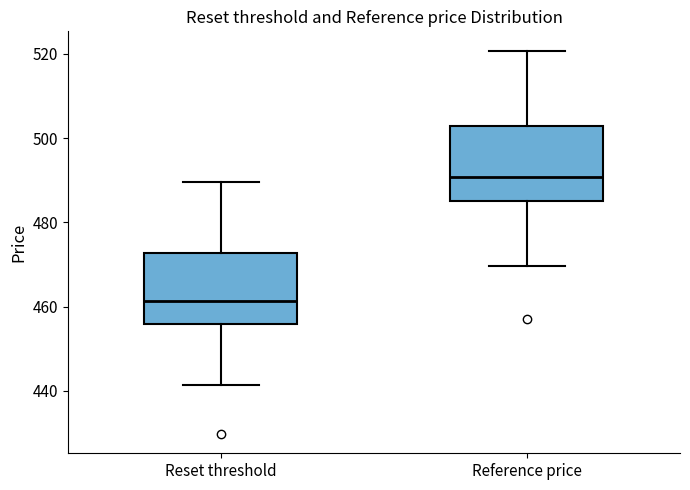

Reading left to right, transcribe this box plot: for each box, give where its median line is, the range the box spans, and where its two whiskers end, as read against the y-axis. The values are not printed on the chart, so give them approximately, as read against the axis.

Reset threshold: median 462, box 456 to 472, whiskers 442 to 490
Reference price: median 490, box 486 to 502, whiskers 470 to 520